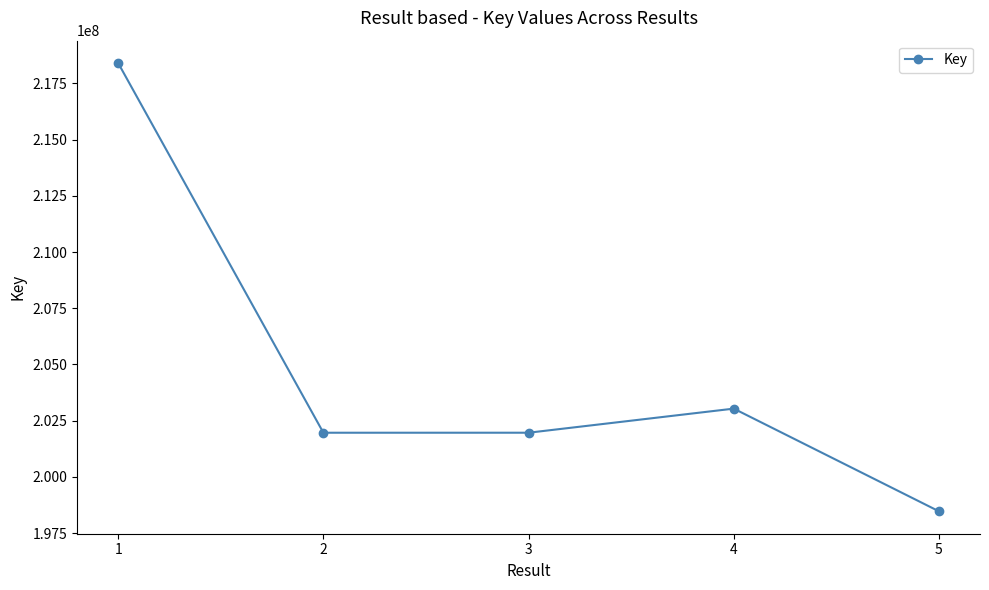

Is it true that the value at 1 is 218408622?

True